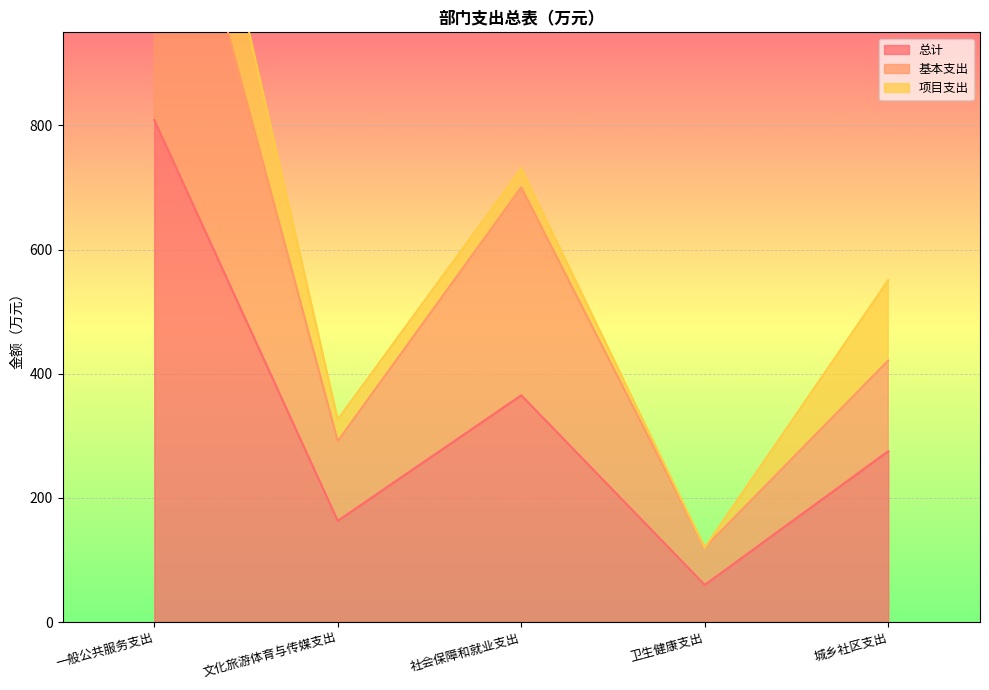

True or false: 总计 has more than 1 points higher than both neighbors.

False